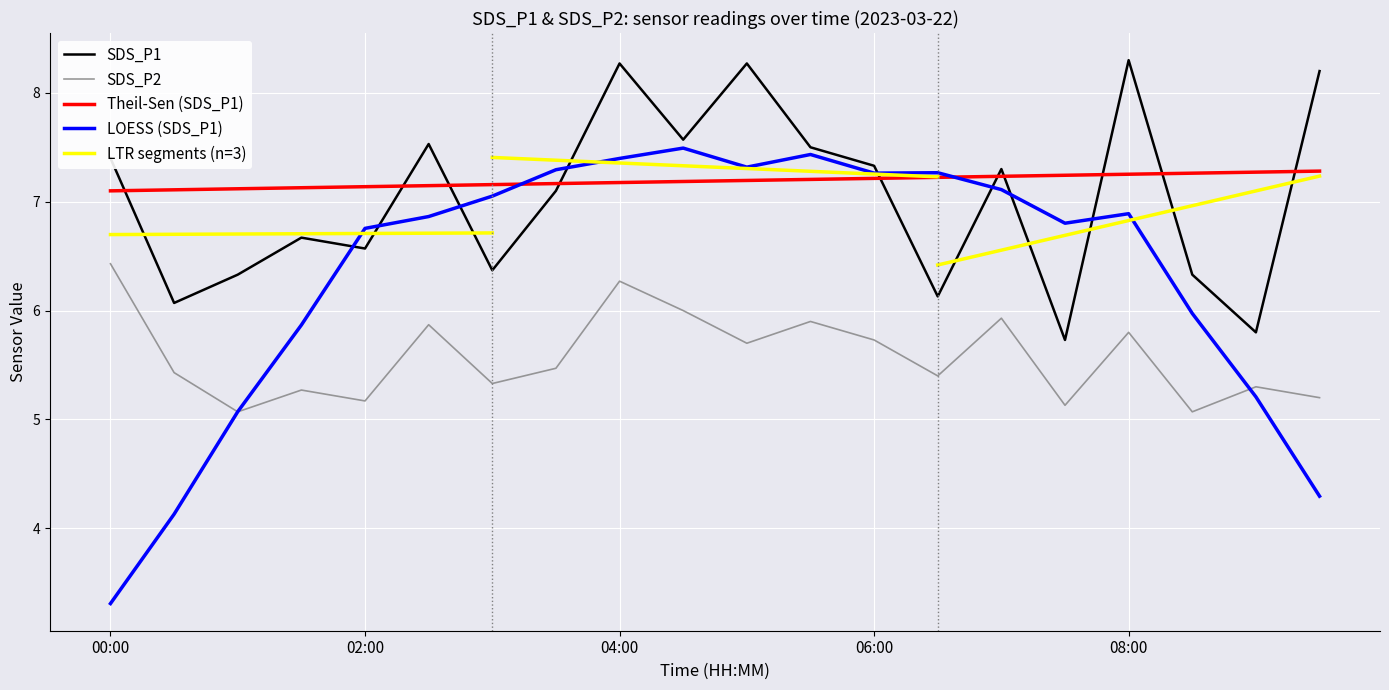

What is the difference between the SDS_P2 values at 07:30 and 08:30?

0.1